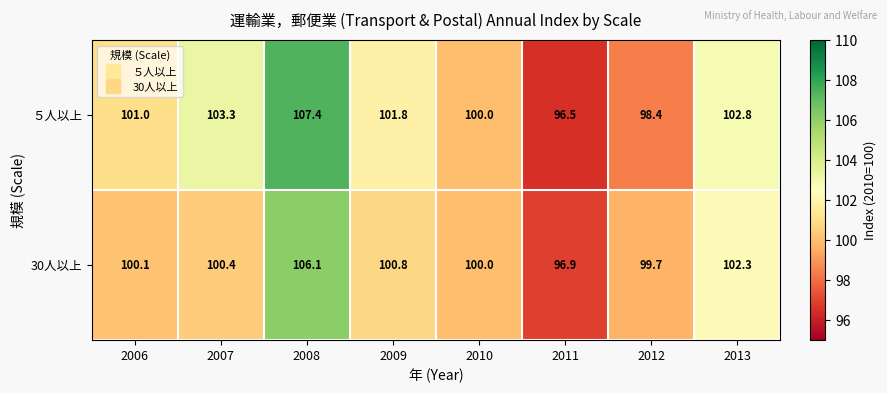

At 2013, list the series in order from smallest to largest.

30人以上, ５人以上